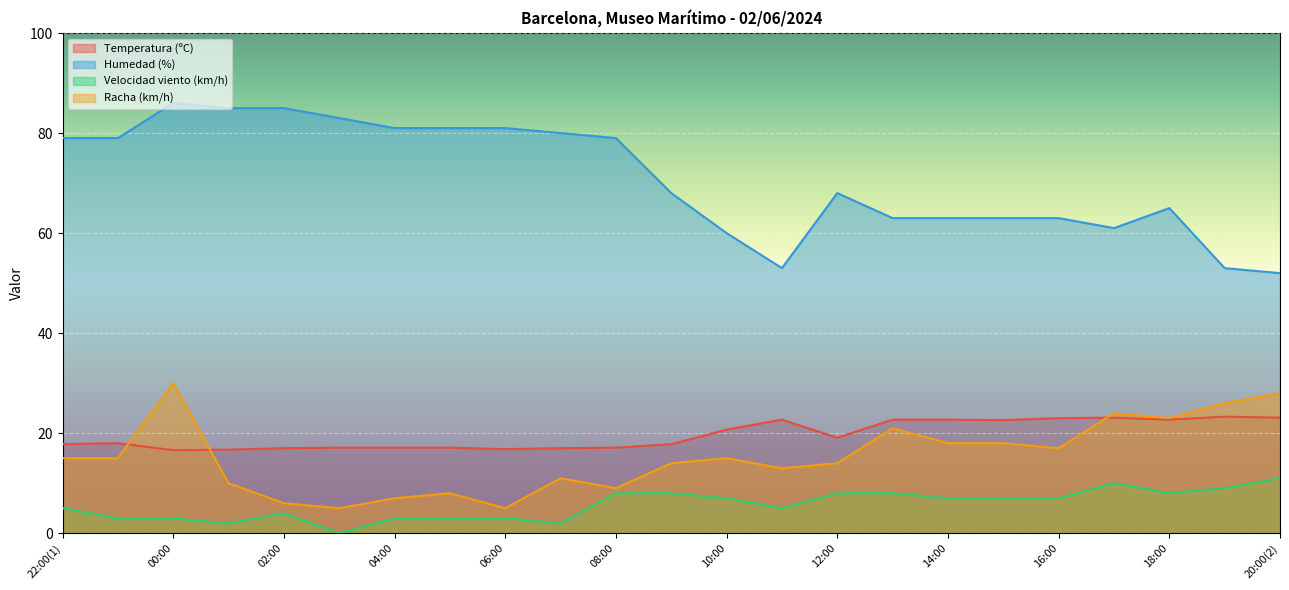

The value of Humedad (%) at 22:00(1) is 79.0. True or false?

True